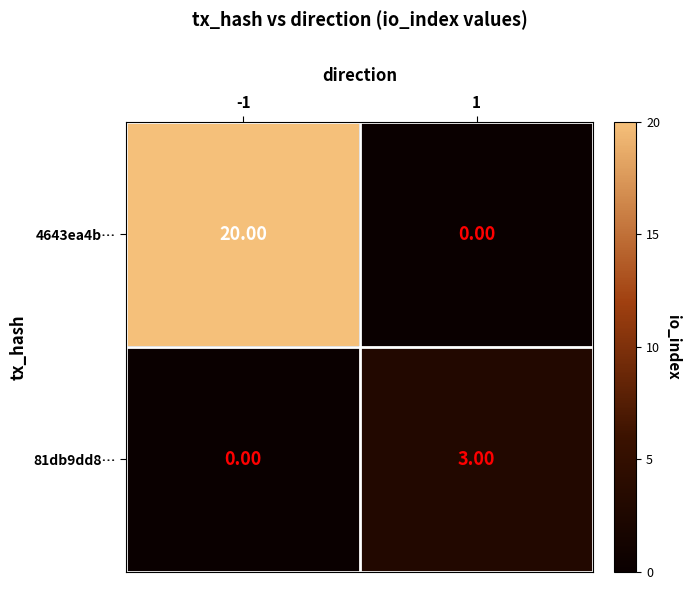

Which series has the largest total across all categories?

4643ea4b…